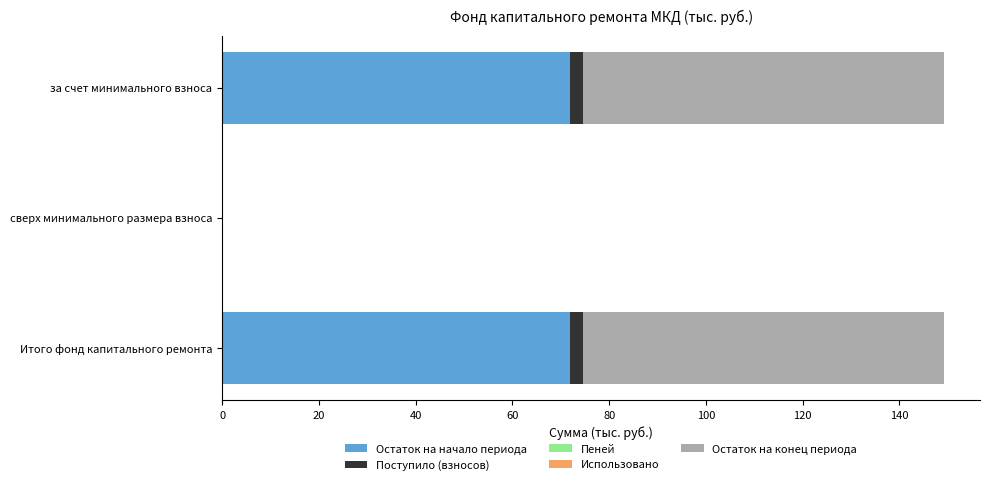

What is the sum of all Остаток на начало периода values?

143.7